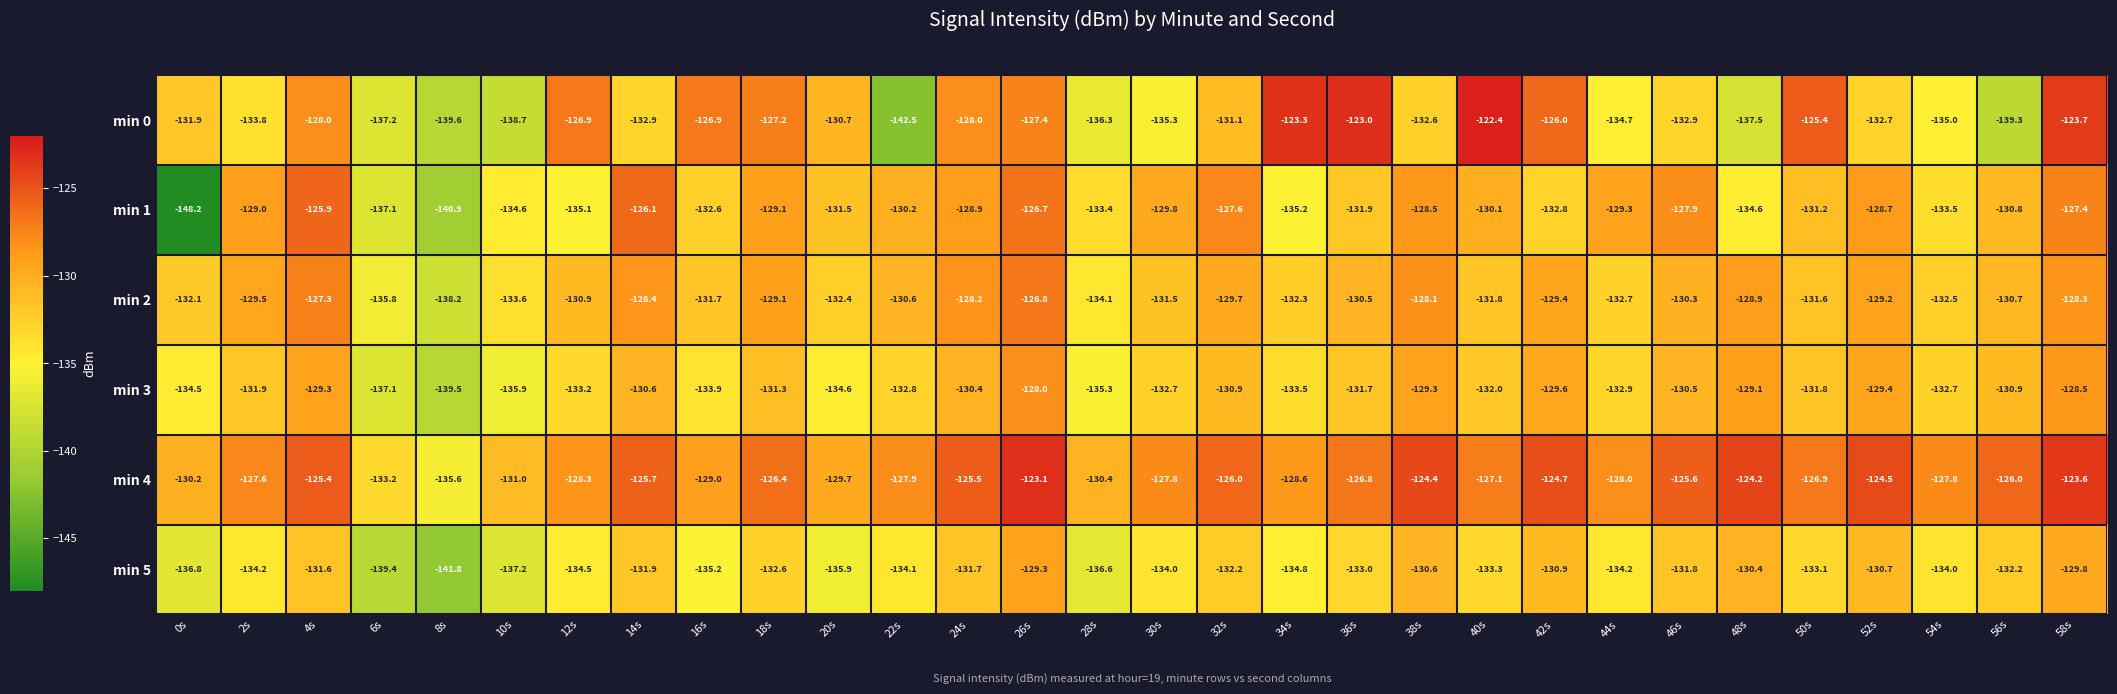

Which series has the widest spread of values?

min 1